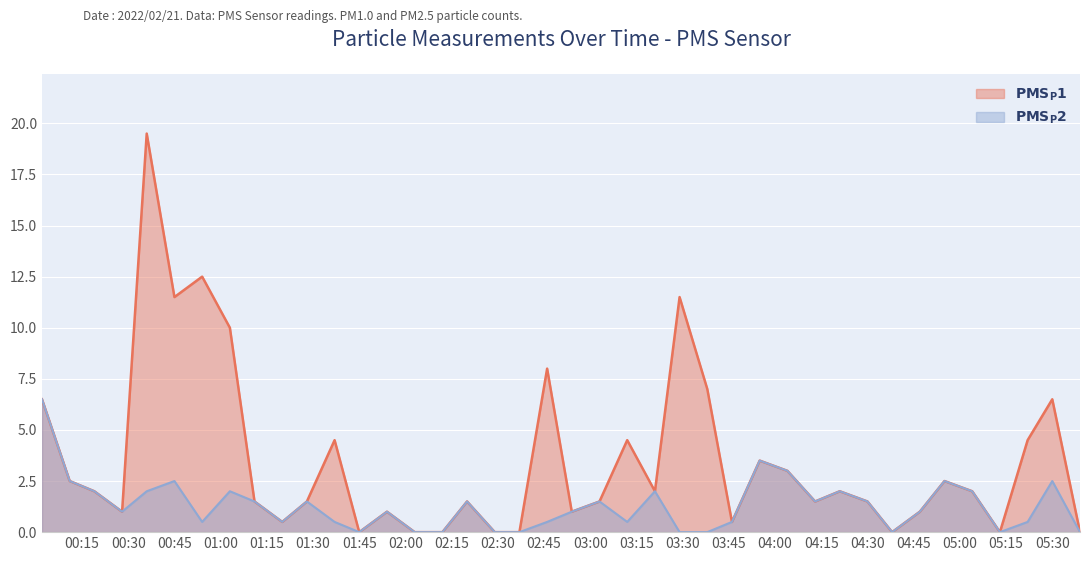

Rank the series at 2022/02/21 00:54 from lowest to highest value.

PMS_P2, PMS_P1